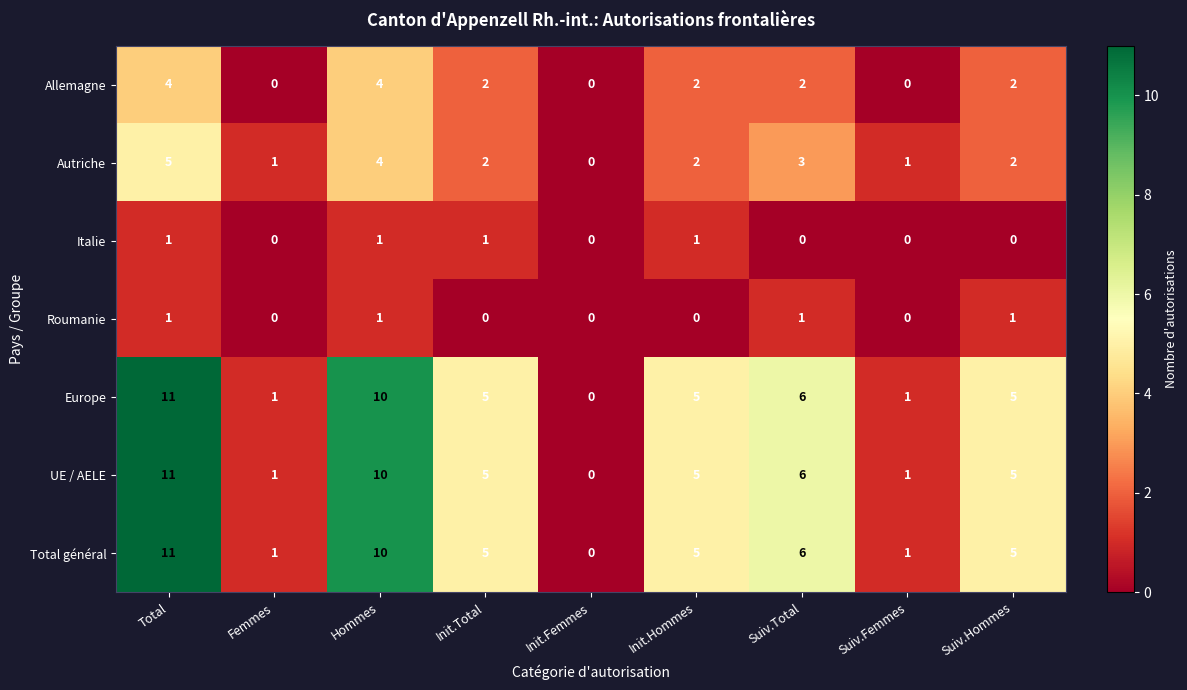

What is the difference between the UE / AELE values at Init.Femmes and Init.Total?

5